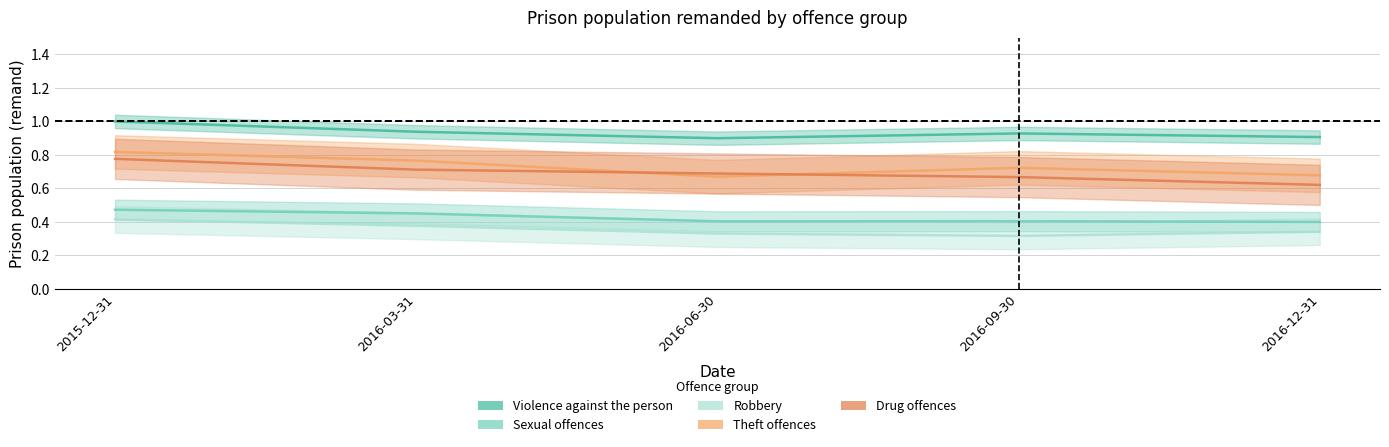

What is the smallest value displayed?

0.3